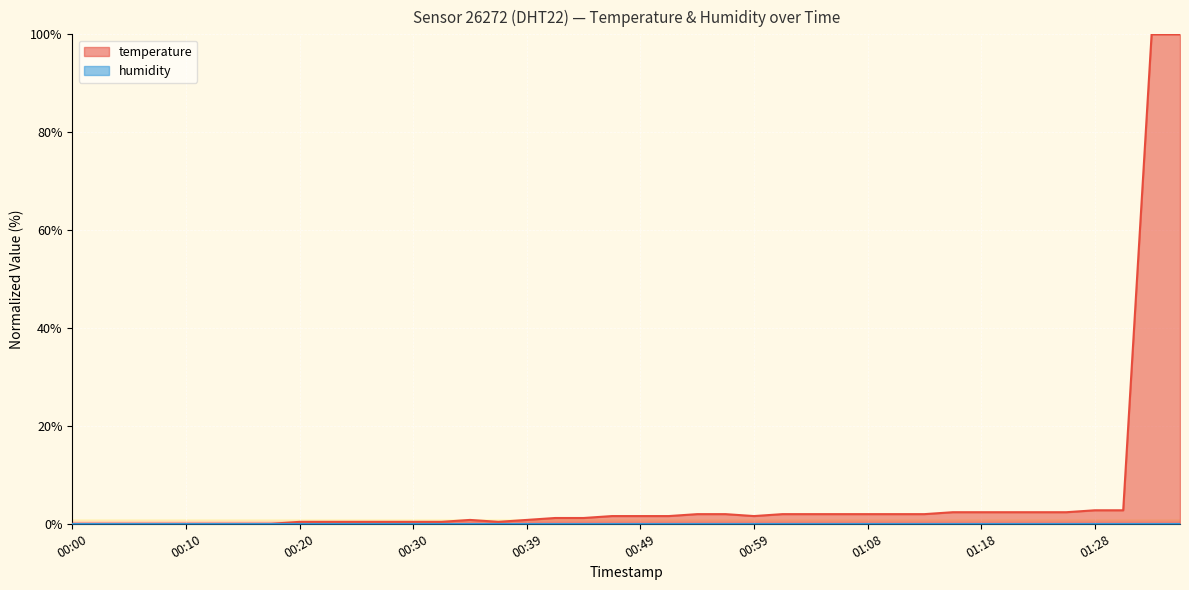

At which category does the chart reach its minimum across all series?

00:00